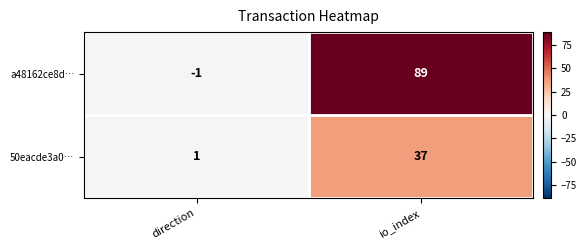

Which series has the largest total across all categories?

a48162ce8d…